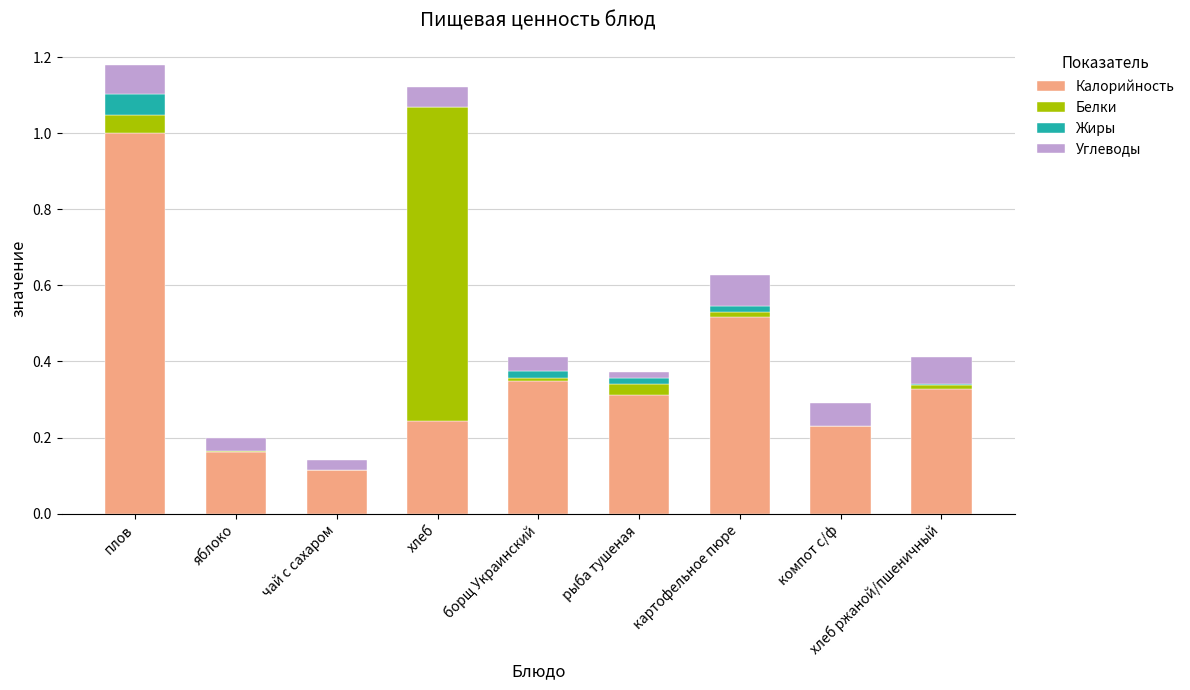

The value of Калорийность at борщ Украинский is 0.3. True or false?

True